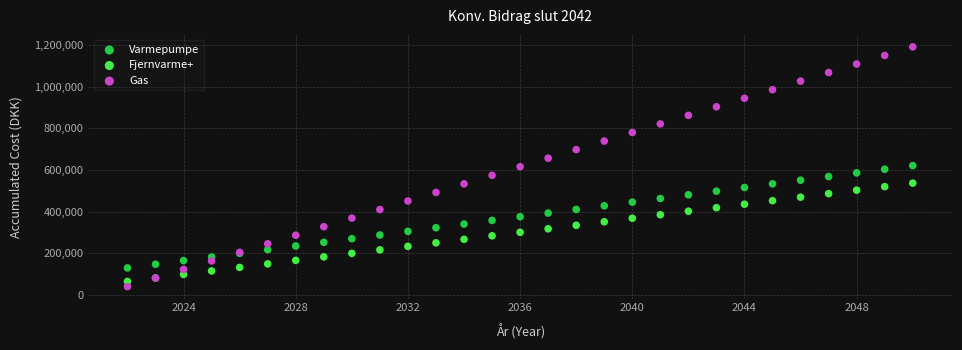

What are all the series names shown in the legend?

Varmepumpe, Fjernvarme+, Gas